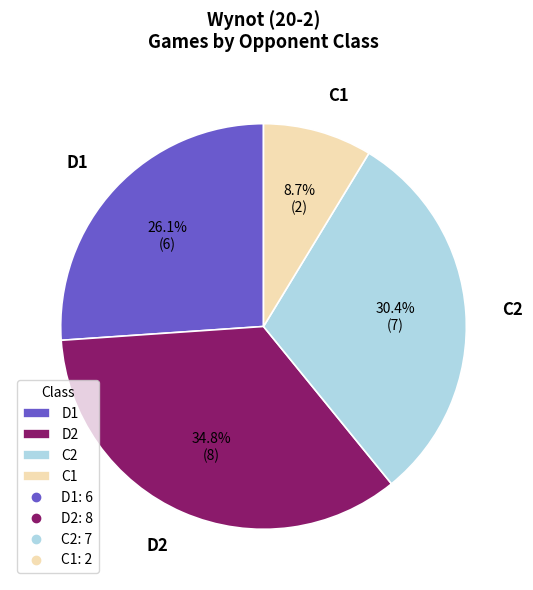

What percentage do D2 and D1 together represent?

60.9%